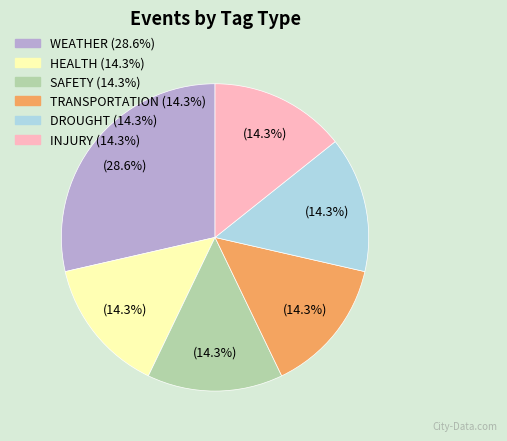

Is there any slice that represents more than half of the pie?

No